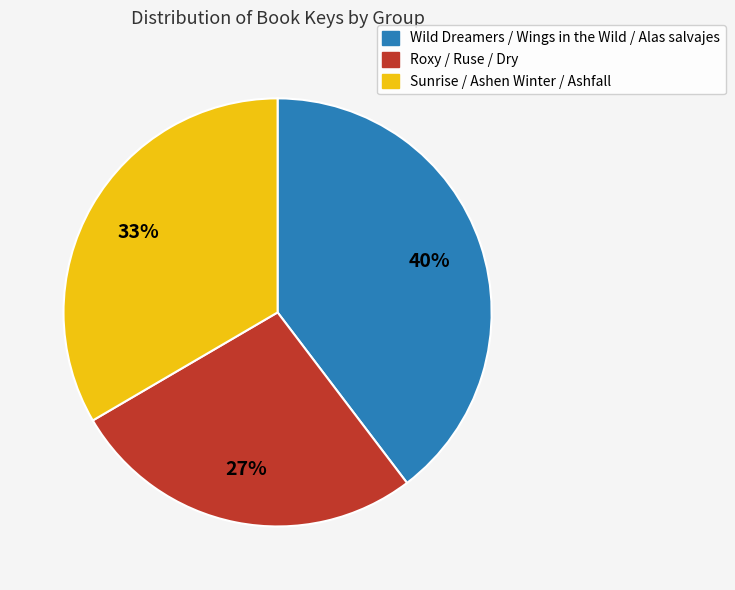

Is there a majority slice in this chart?

No